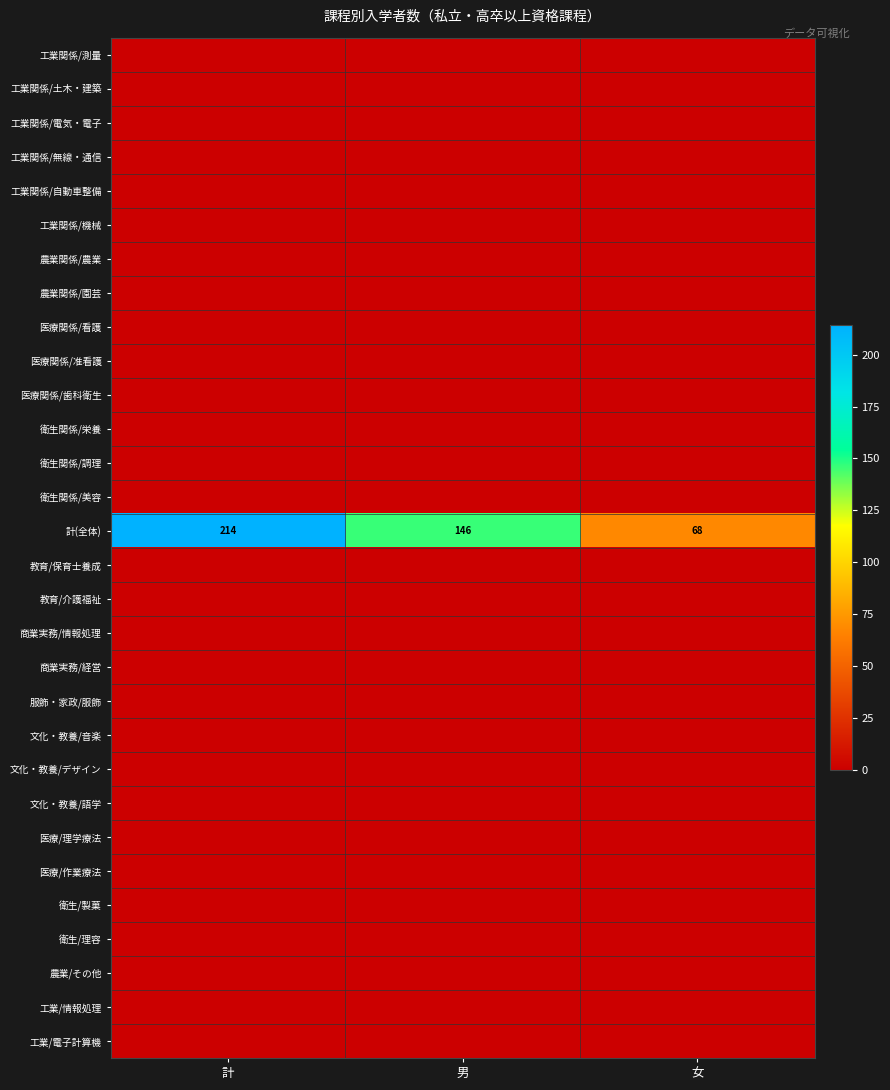

Between 男 and 女, which series saw the biggest shift?

計(全体)